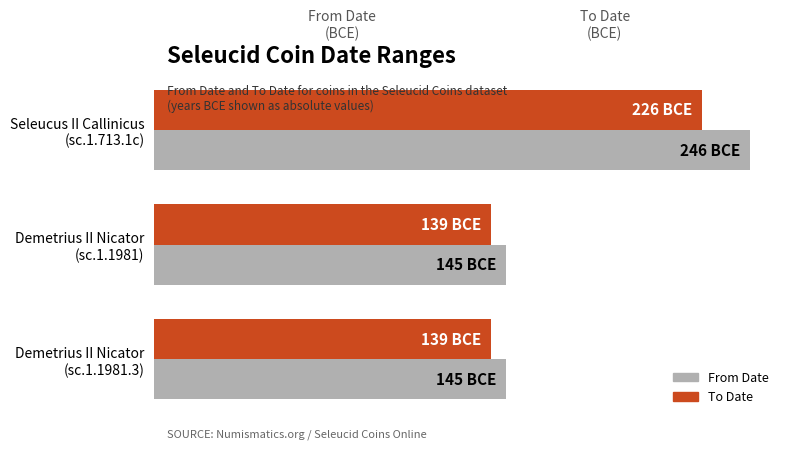

True or false: From Date (BCE) has a value of 54 at Seleucus II Callinicus (sc.1.713.1c).

False